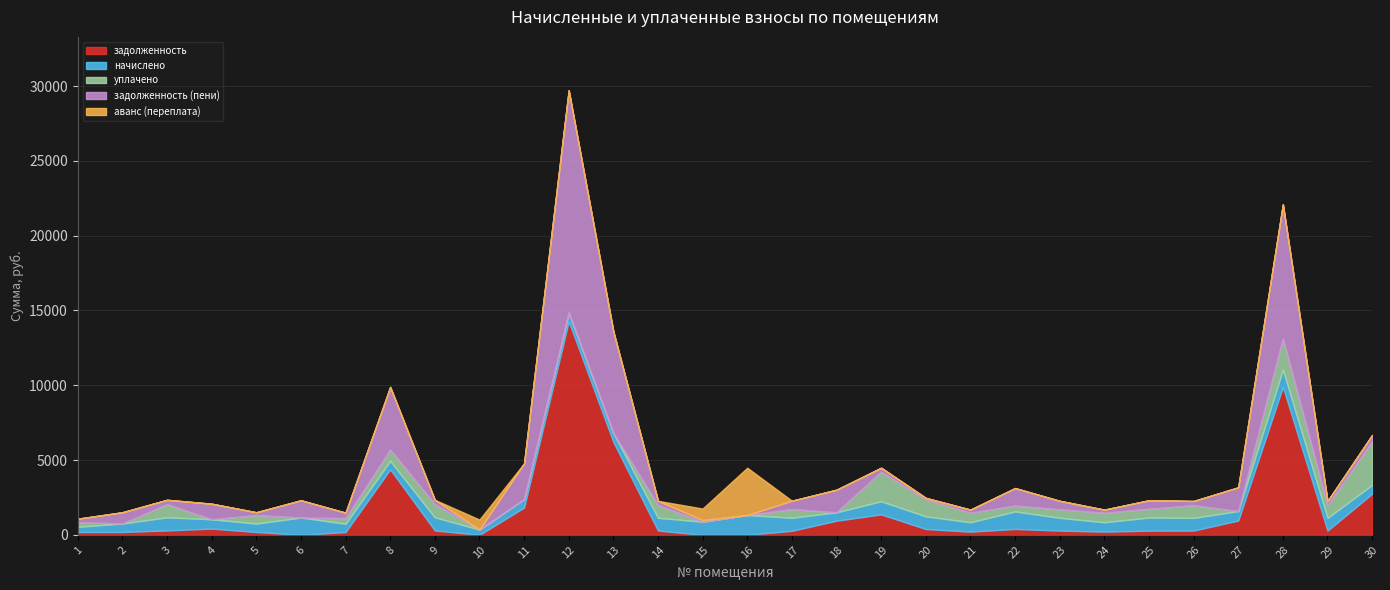

What is the average value of the задолженность series?

1573.2